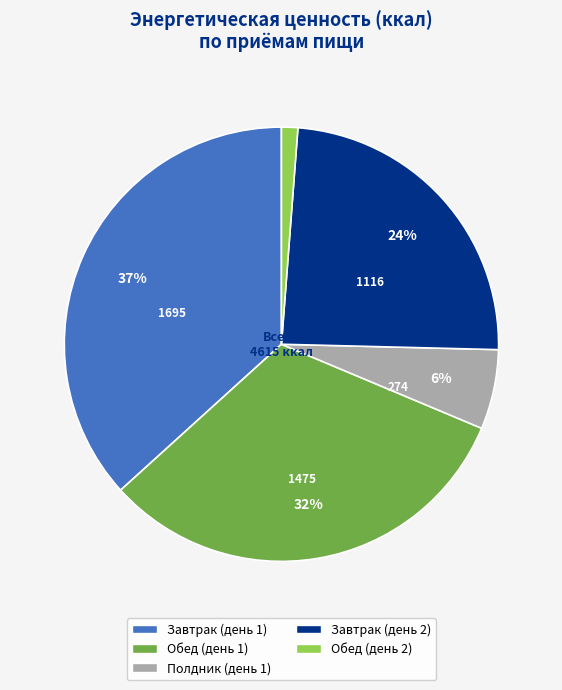

Is there a majority slice in this chart?

No